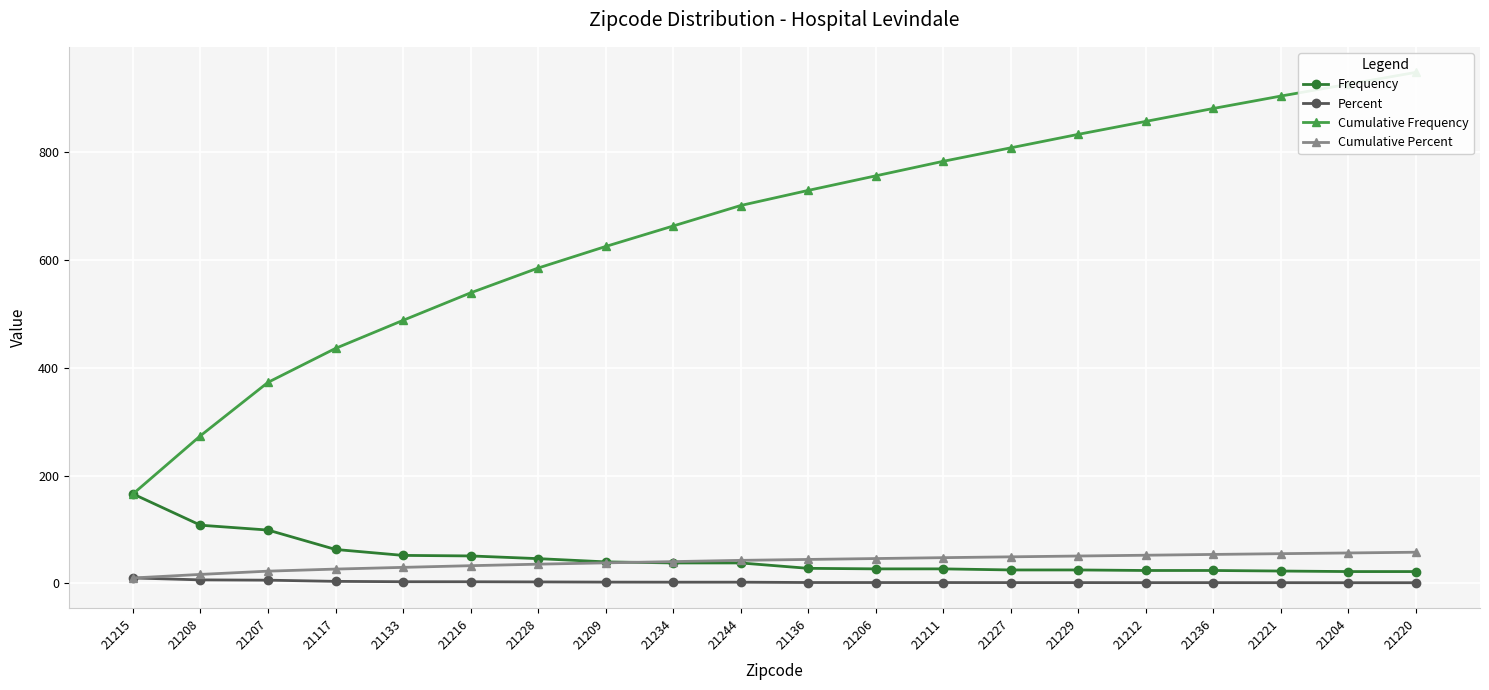

At which label does Frequency reach its minimum?

21204